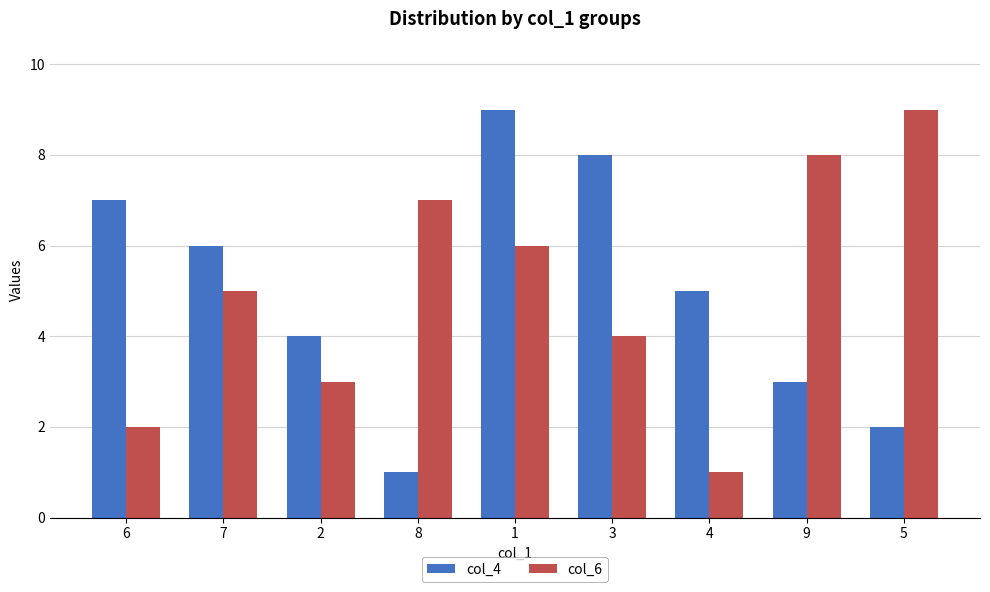

List the labels in order of col_6 value, smallest first.

4, 6, 2, 3, 7, 1, 8, 9, 5